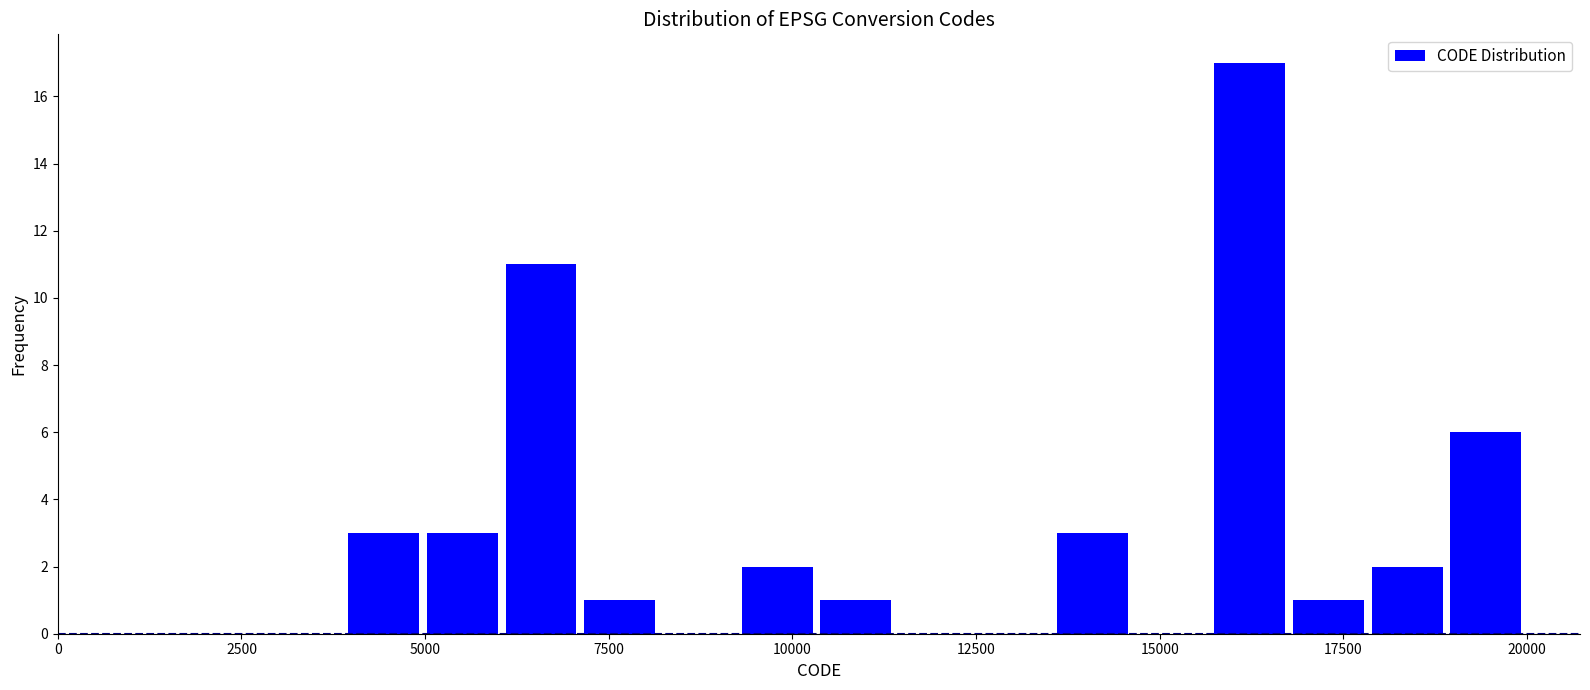

Read against the x-axis, roughly where is the centre of the tallest bar?

16000